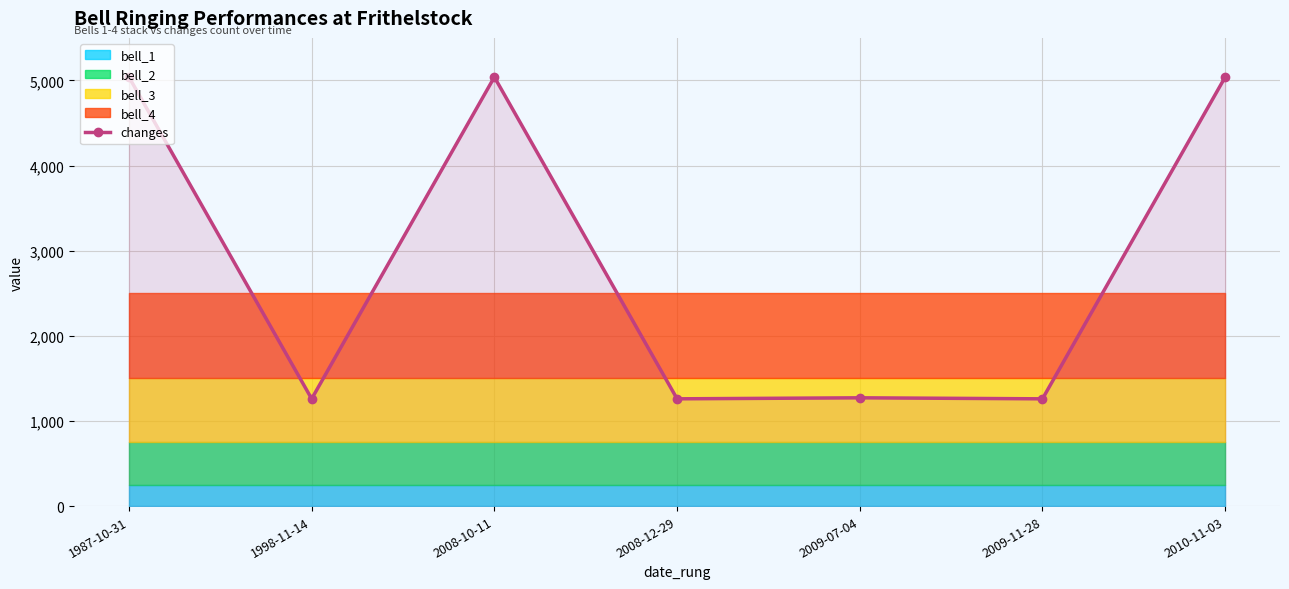

Does the chart display data point markers on the line(s)?

Yes